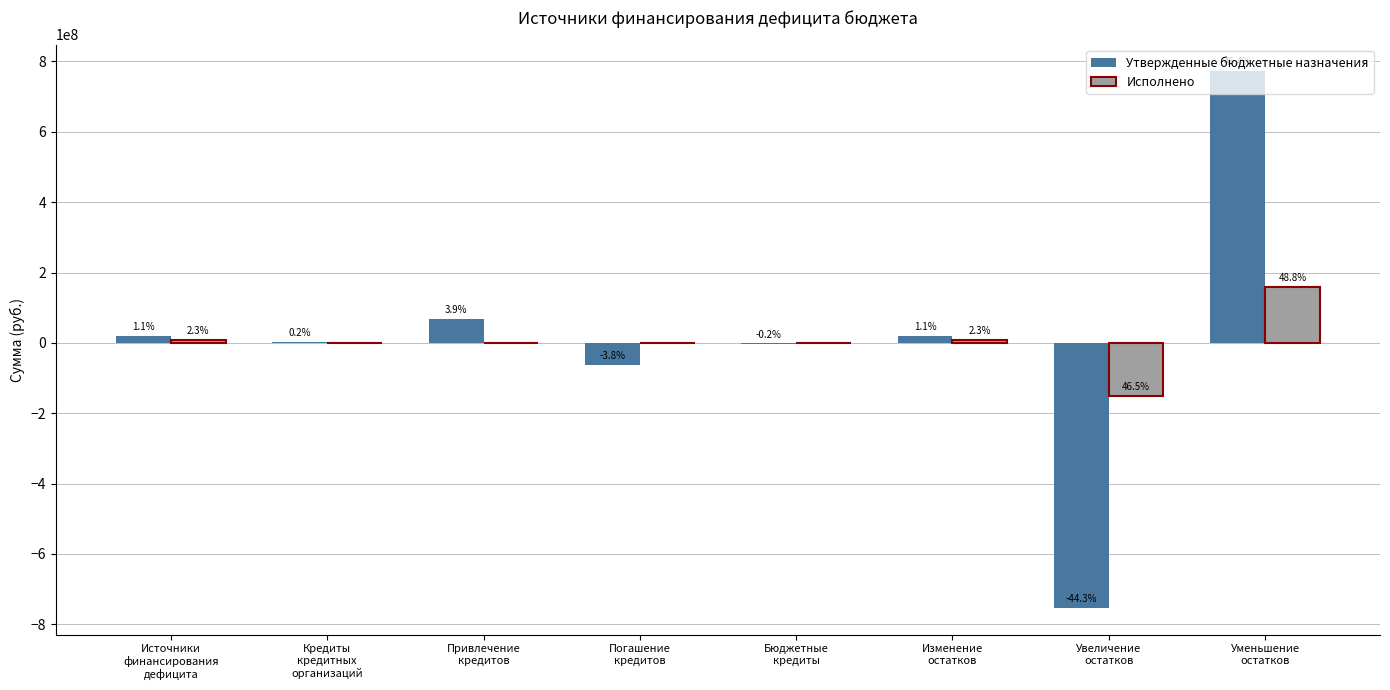

At which label does Исполнено reach its minimum?

Увеличение
остатков